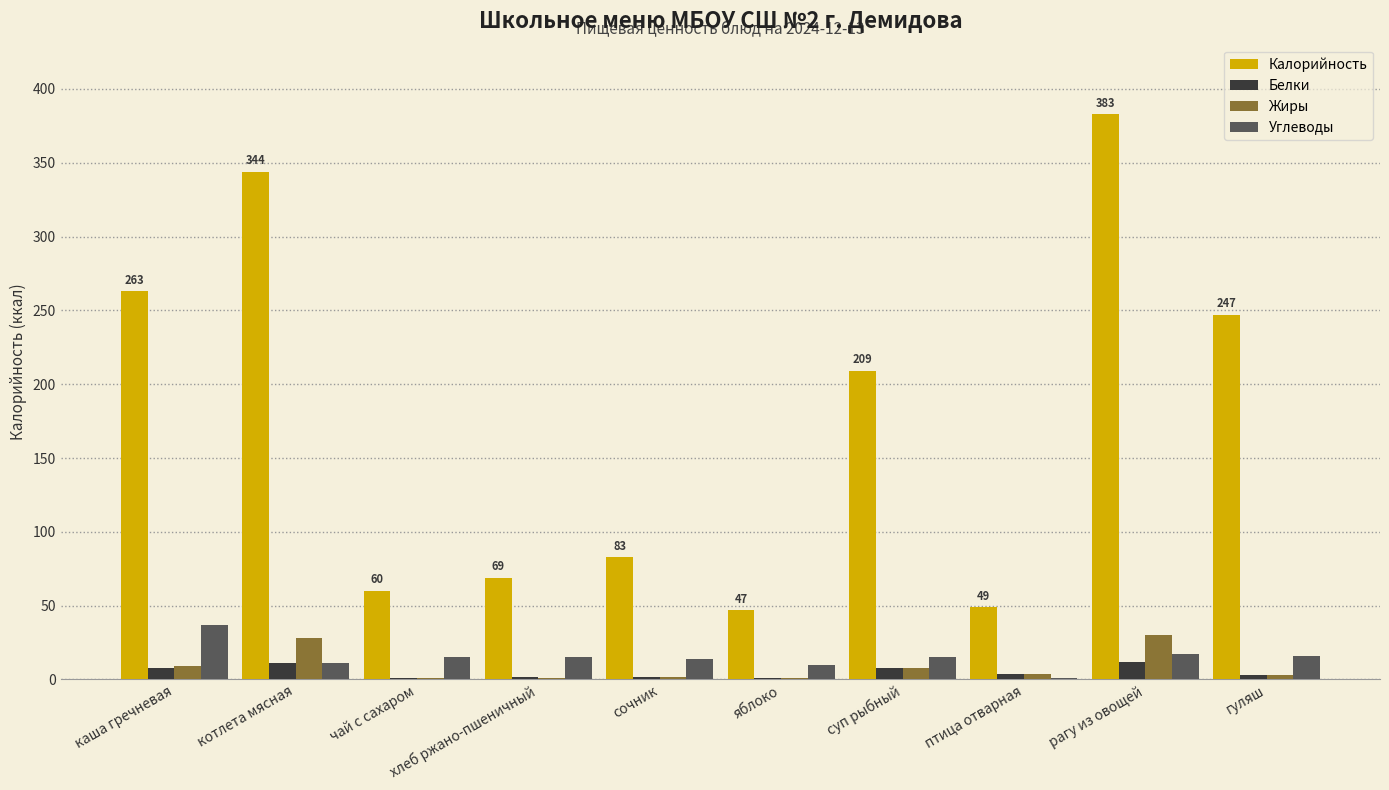

Are the bars horizontal?

No